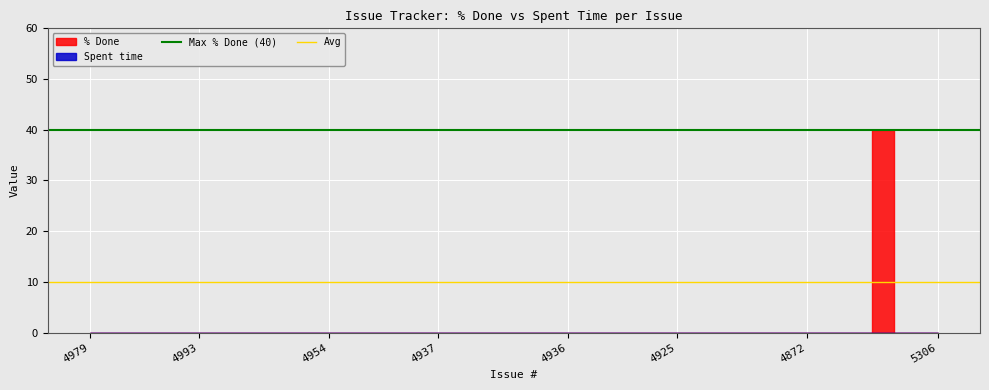

How many lines are shown in the chart?

2